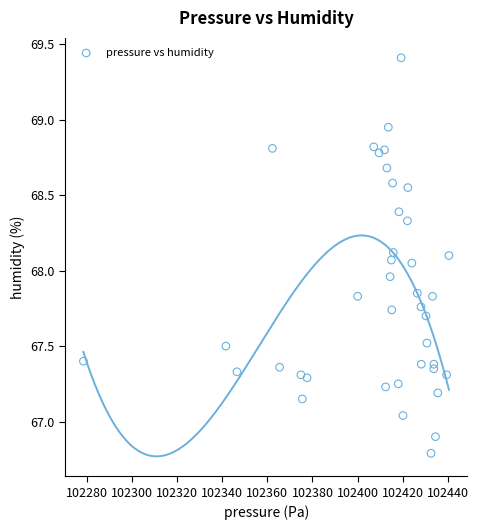

What is the range of X values (max minus min)?

161.9